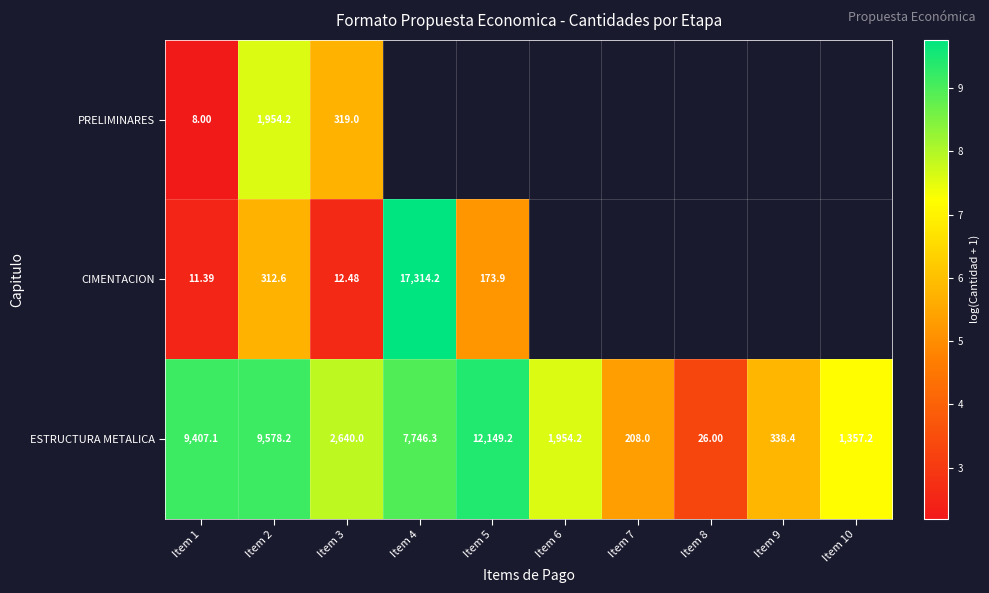

Which series has the widest spread of values?

CIMENTACION